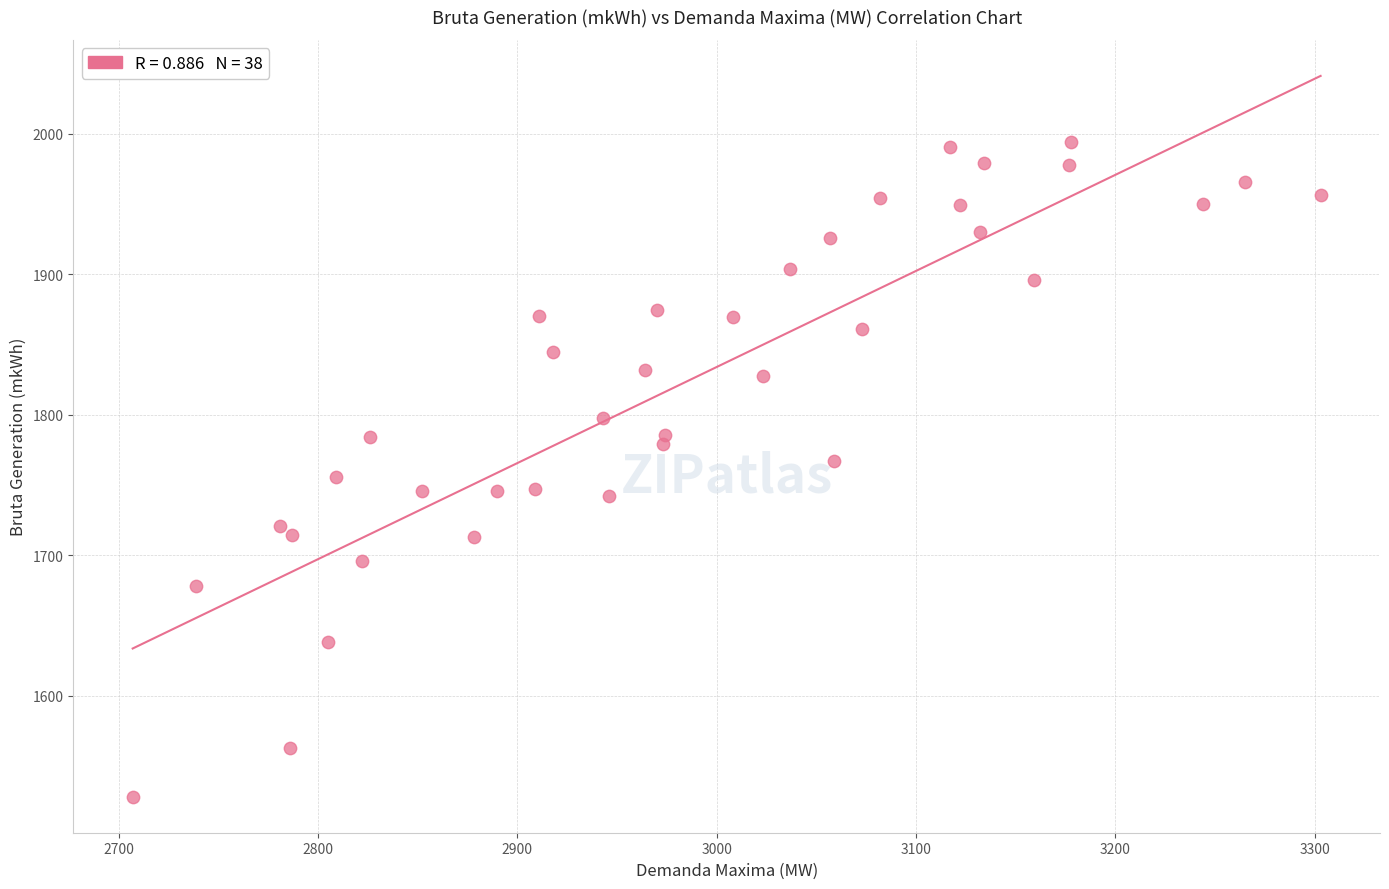

What is the range of Y values (max minus min)?

465.7